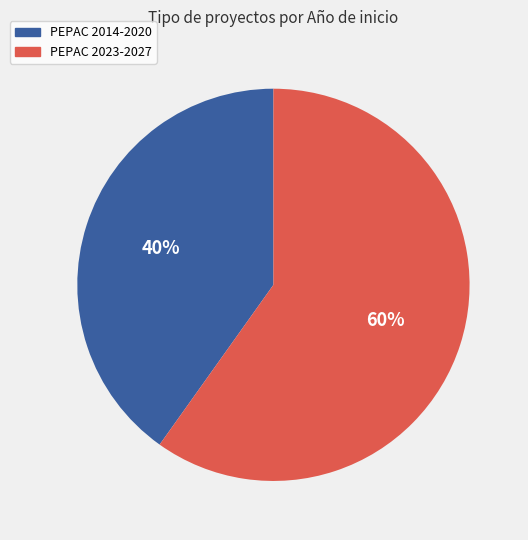

Is there any slice that represents more than half of the pie?

Yes